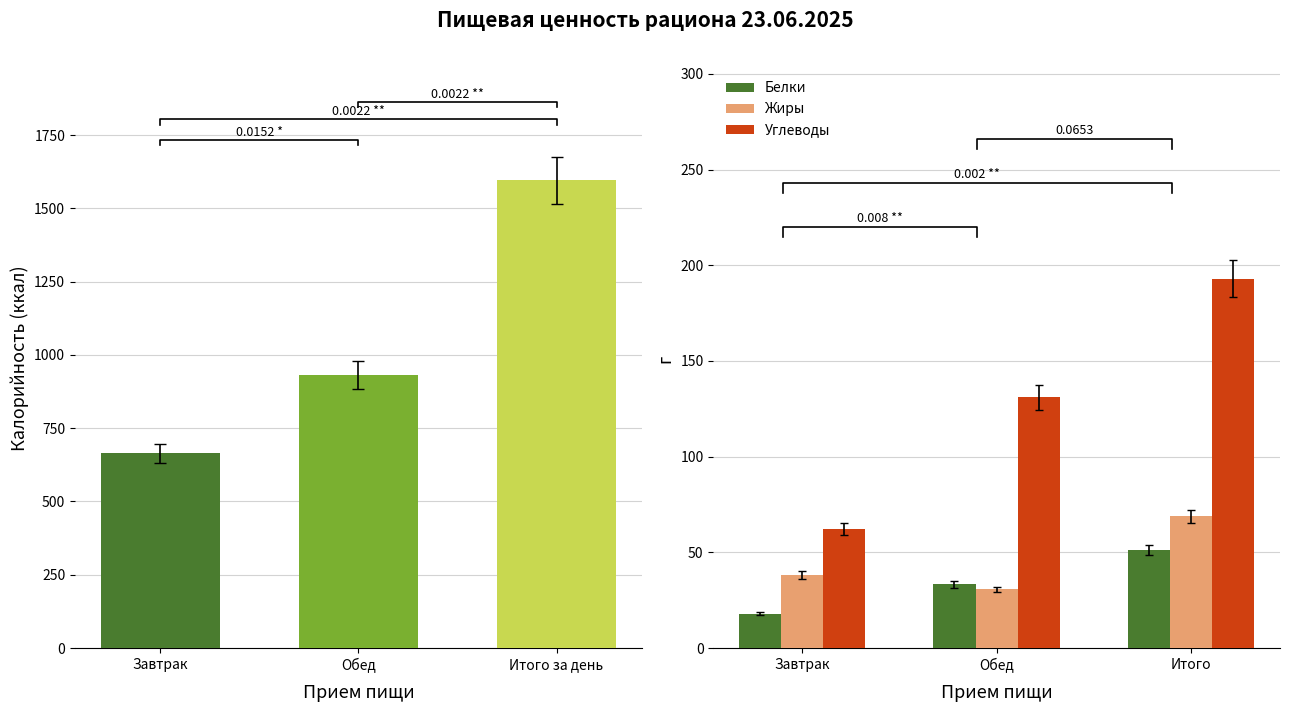

At which label does Жиры reach its peak?

Итого